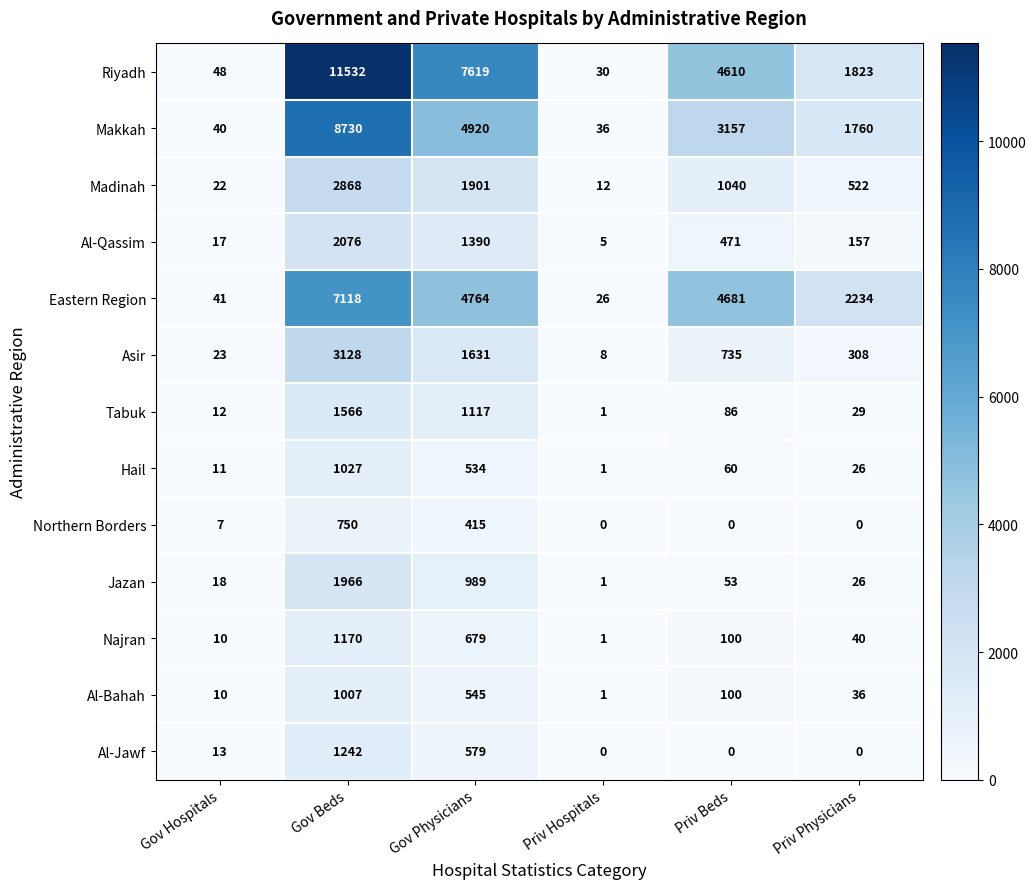

Between Gov Hospitals and Gov Beds, which series saw the biggest shift?

Riyadh